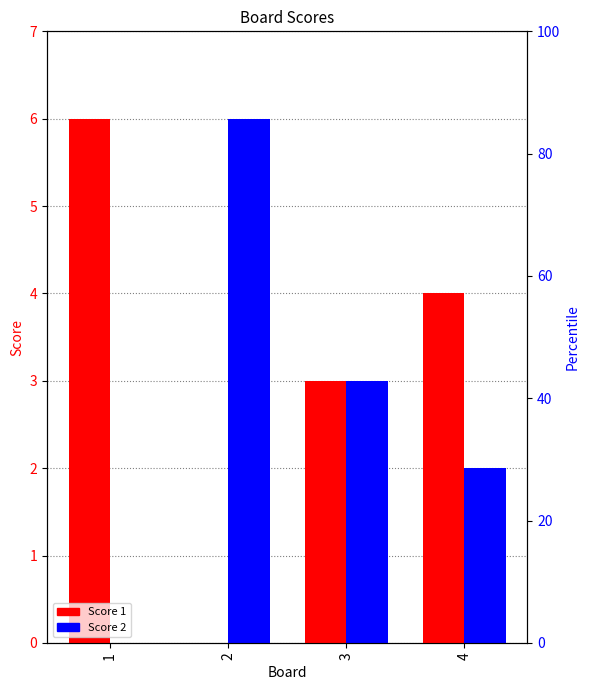

Count the number of categories in the chart.

4